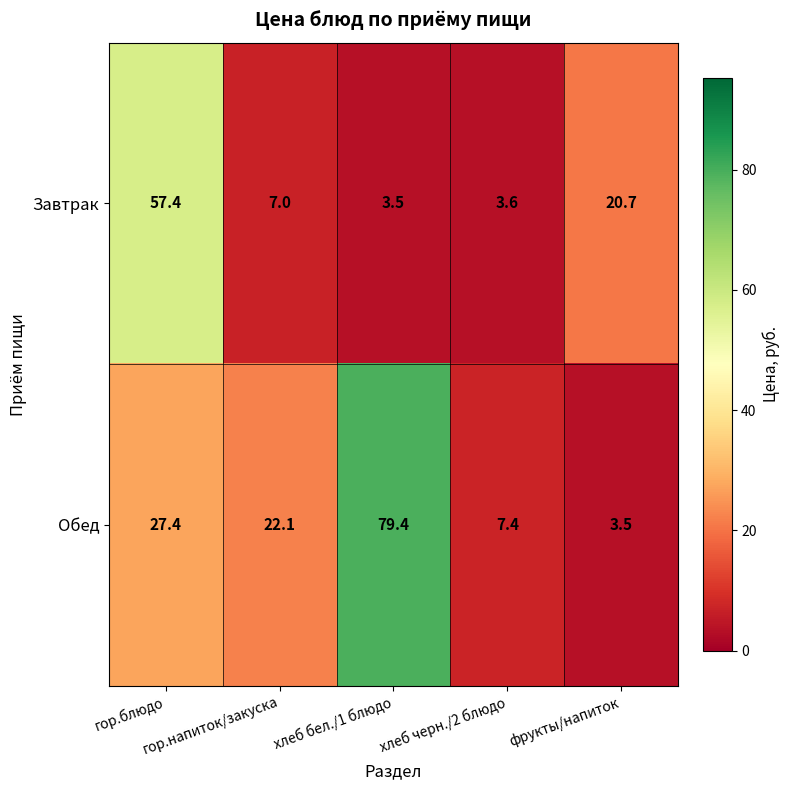

At which category is the sum across all series the highest?

гор.блюдо